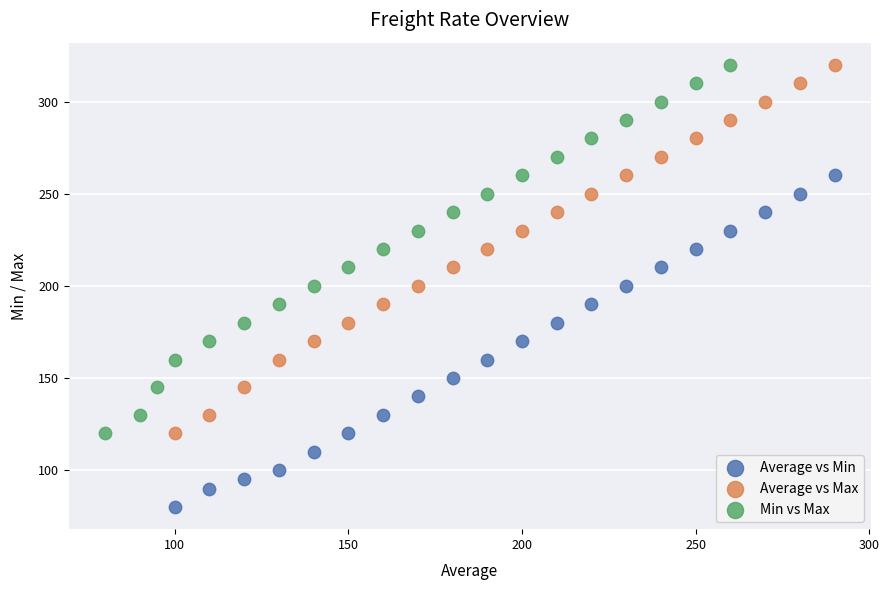

Which series contains the lowest Y value?

Average vs Min